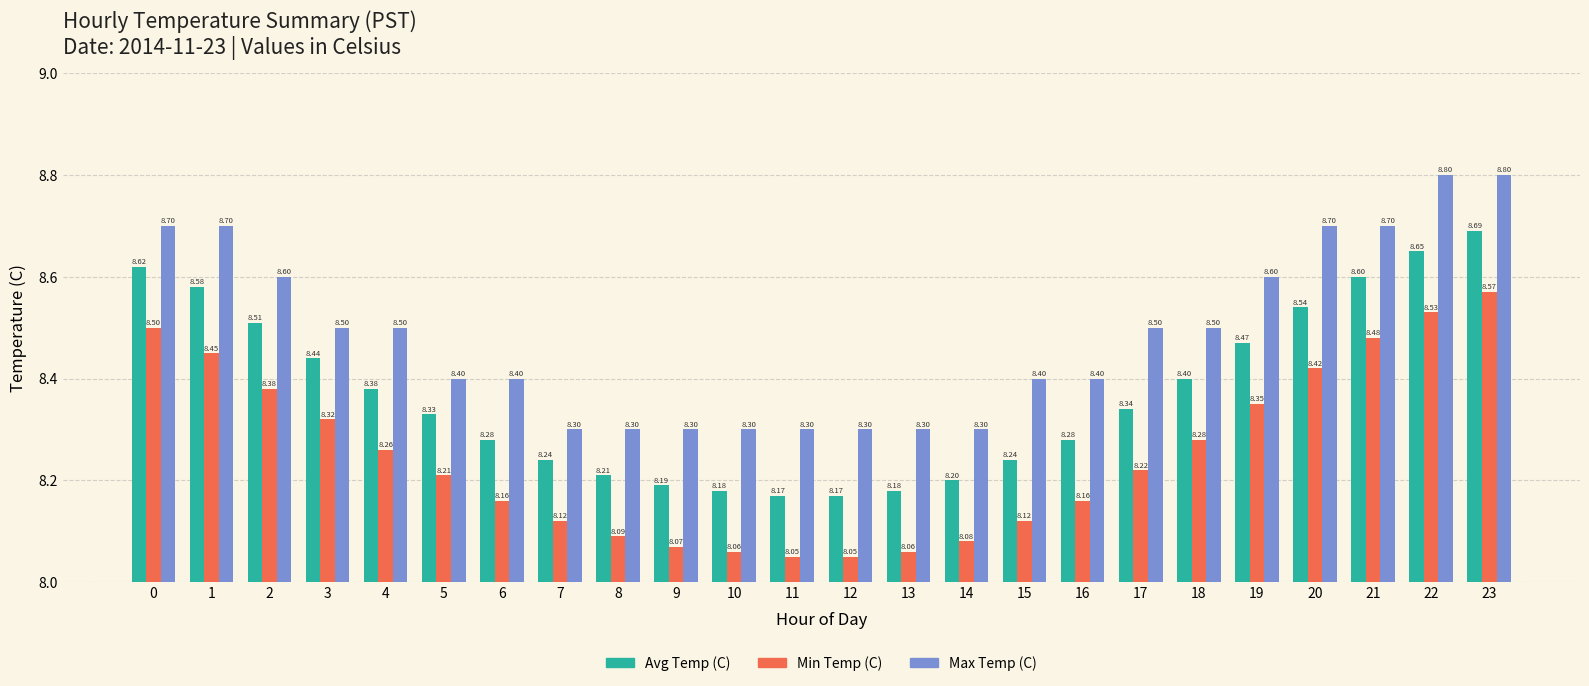

At 9, list the series in order from largest to smallest.

Max Temp (C), Avg Temp (C), Min Temp (C)